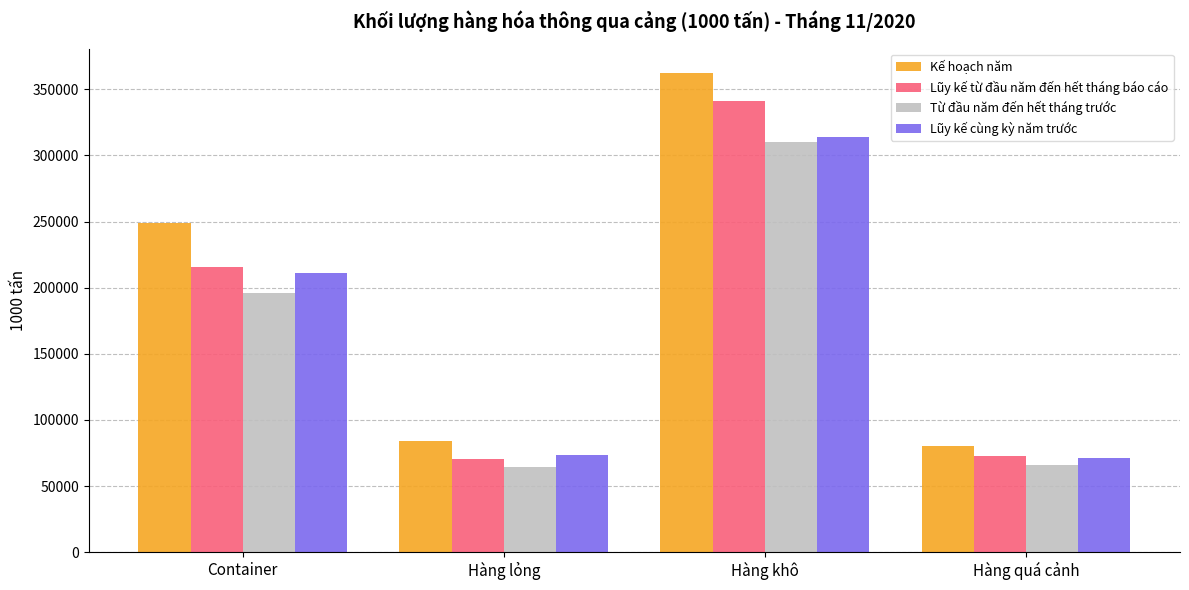

The Kế hoạch năm series shows 502343 at Hàng khô. True or false?

False